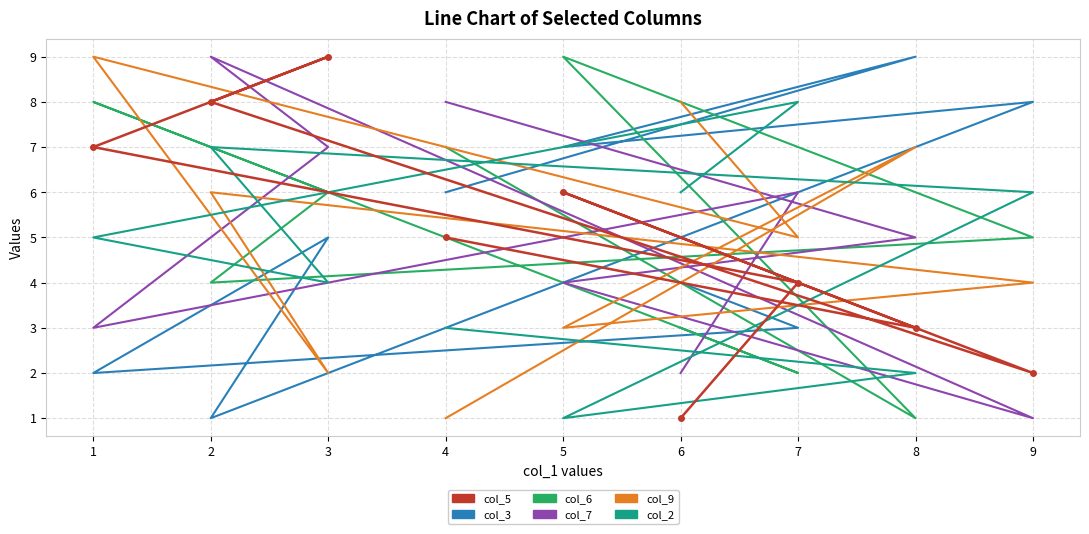

Rank the series by their maximum value, from lowest to highest.

col_2, col_5, col_3, col_6, col_7, col_9